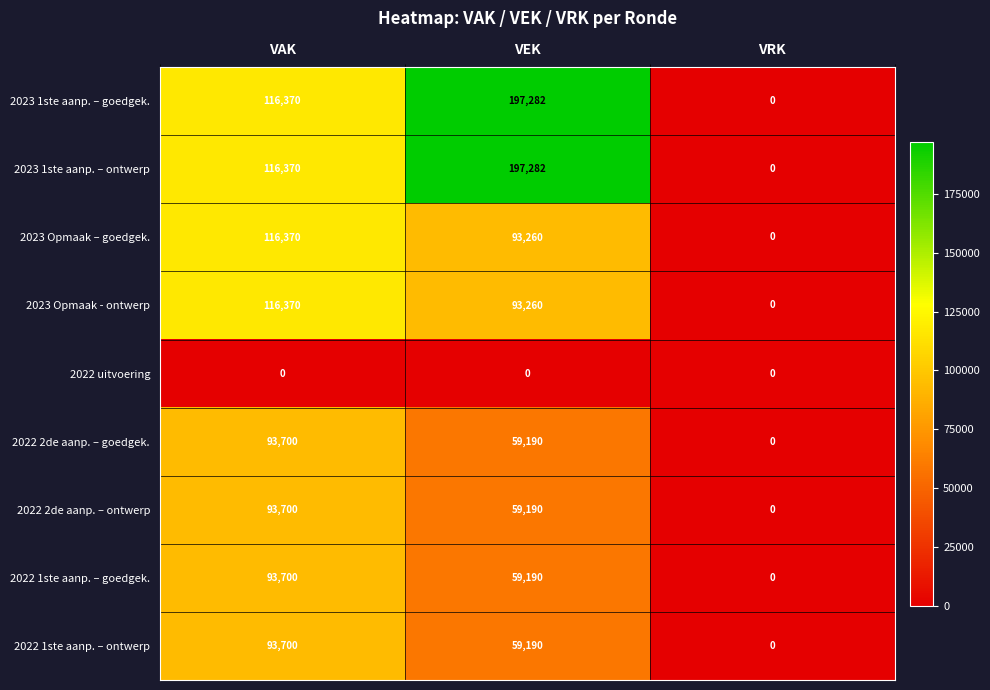

Rank the categories by 2023 1ste aanp. – goedgek. value from highest to lowest.

VEK, VAK, VRK